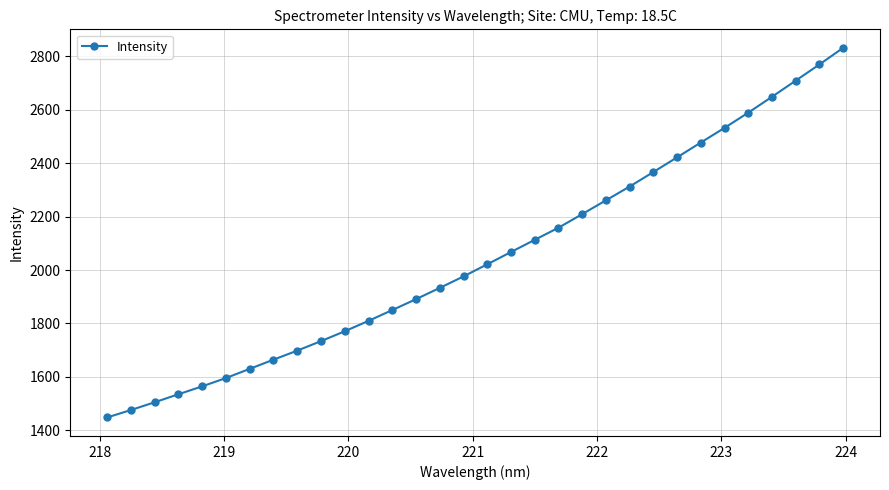

What is the smallest value displayed?

1447.6